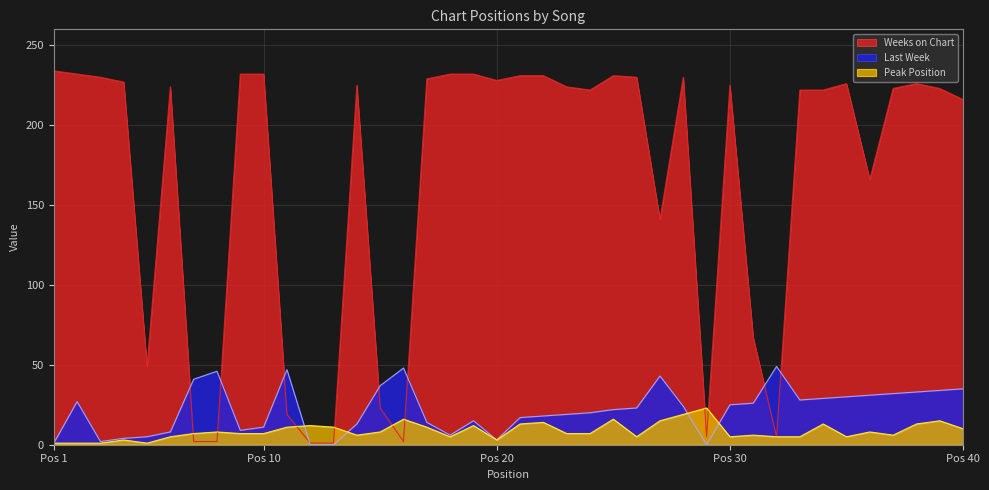

Which series ends up on top after the final intersection of Last Week and Weeks on Chart?

Weeks on Chart